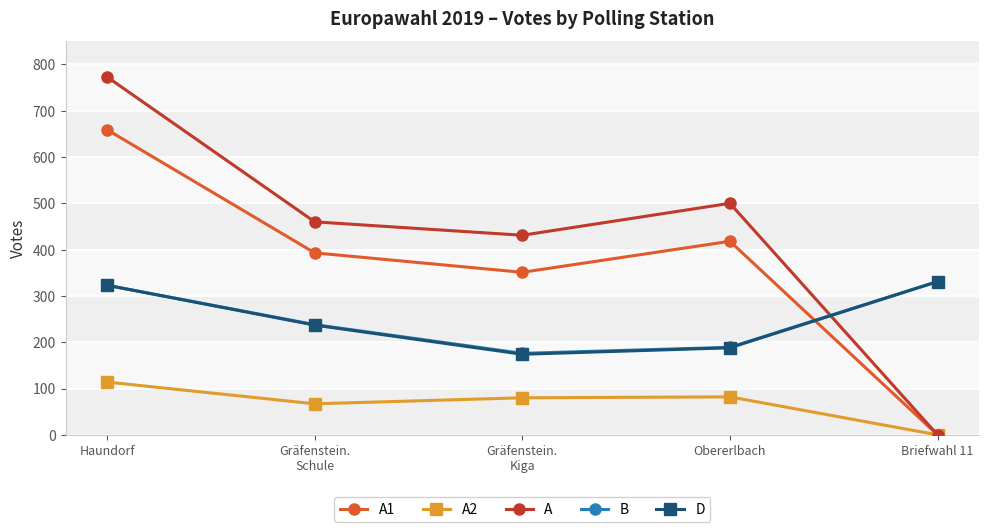

True or false: A1 and B cross at least once.

True